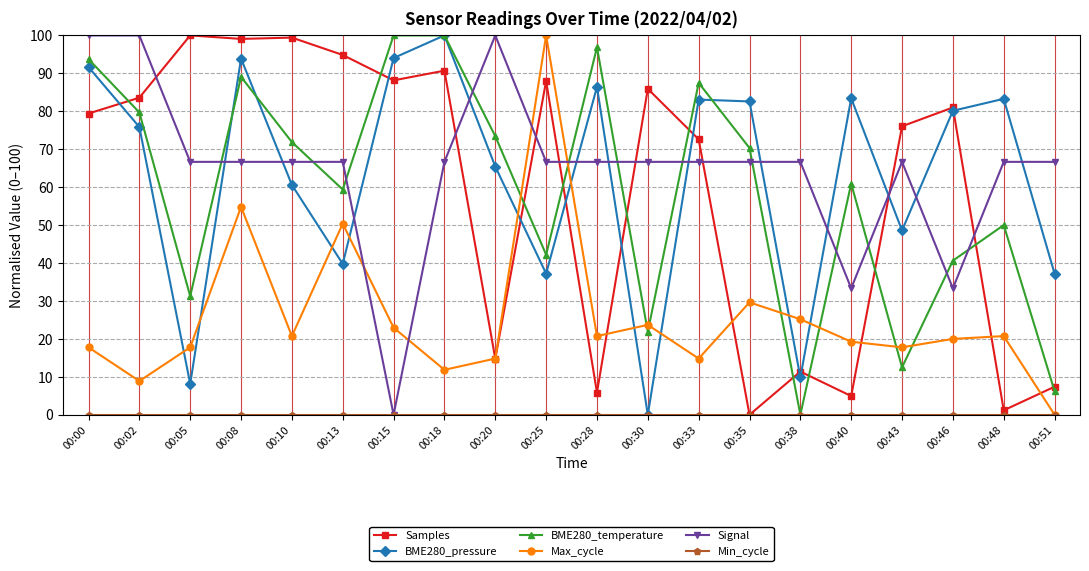

Is the value of Signal at 00:33 greater than the value of BME280_pressure at 00:35?

No